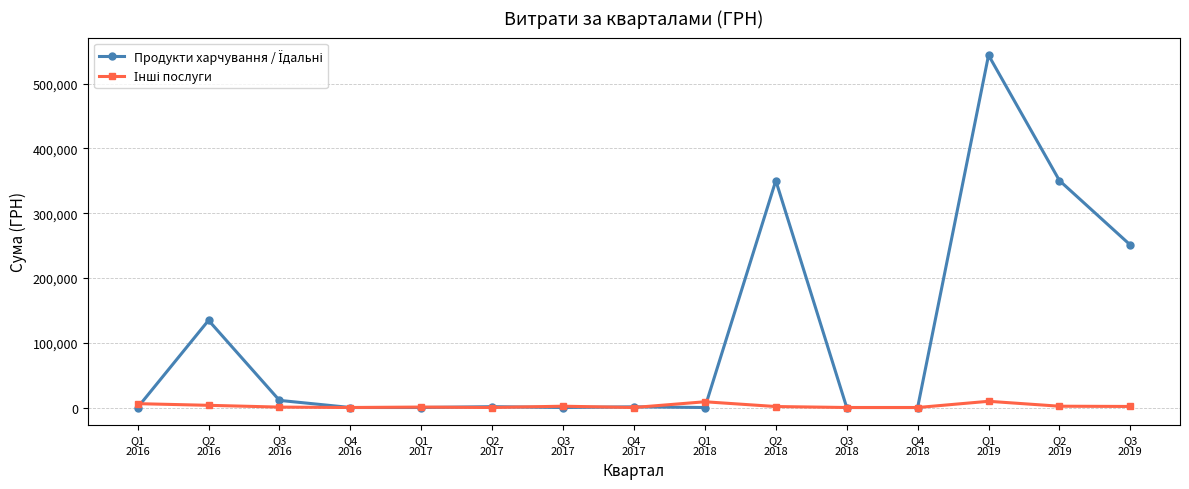

At how many categories does at least one series exceed 25594?

5